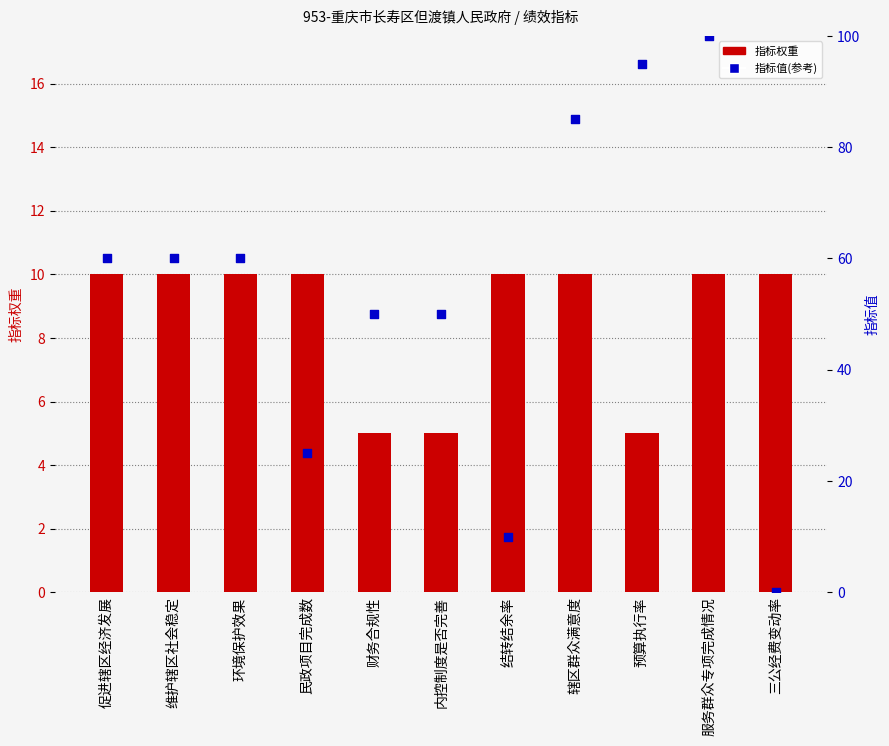

Which series contains the highest Y value?

指标值(参考)